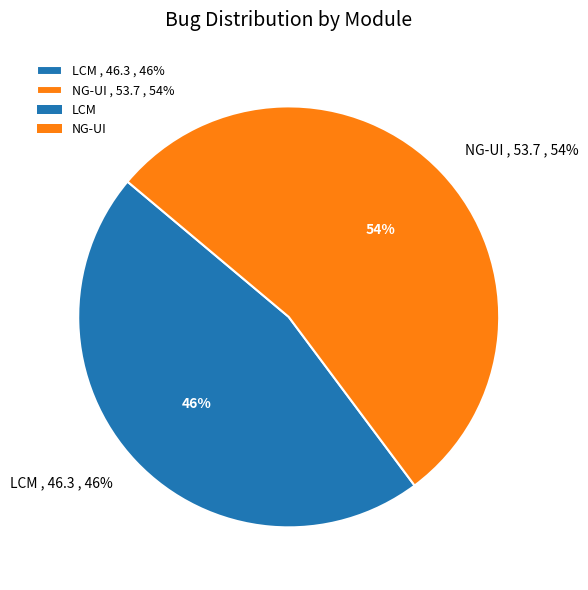

Is it true that NG-UI is 41% of the pie?

False